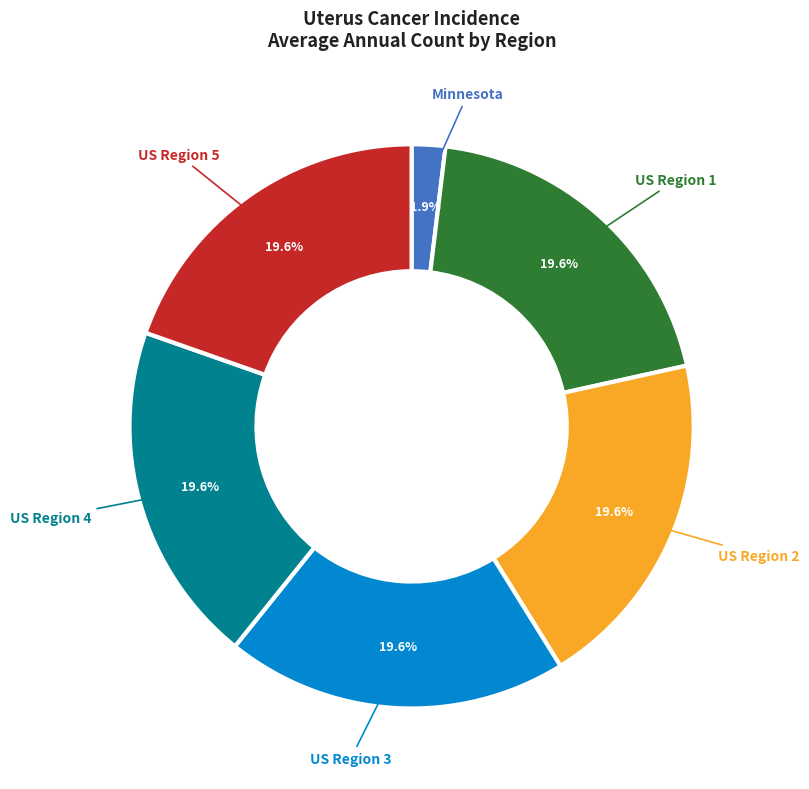

Does any single category account for the majority?

No